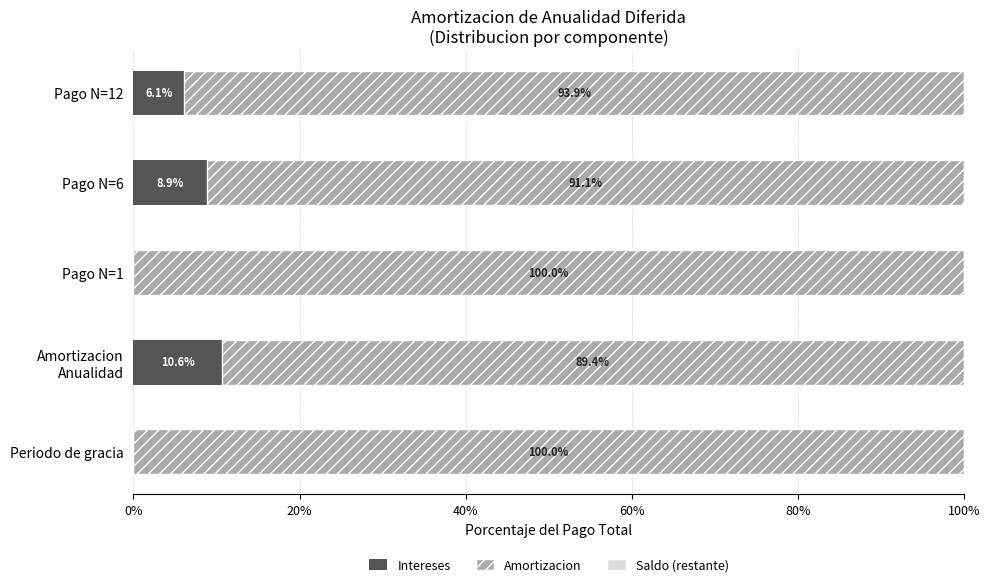

What is the sum of the Intereses values at Periodo de gracia and Pago N=12?

6.1